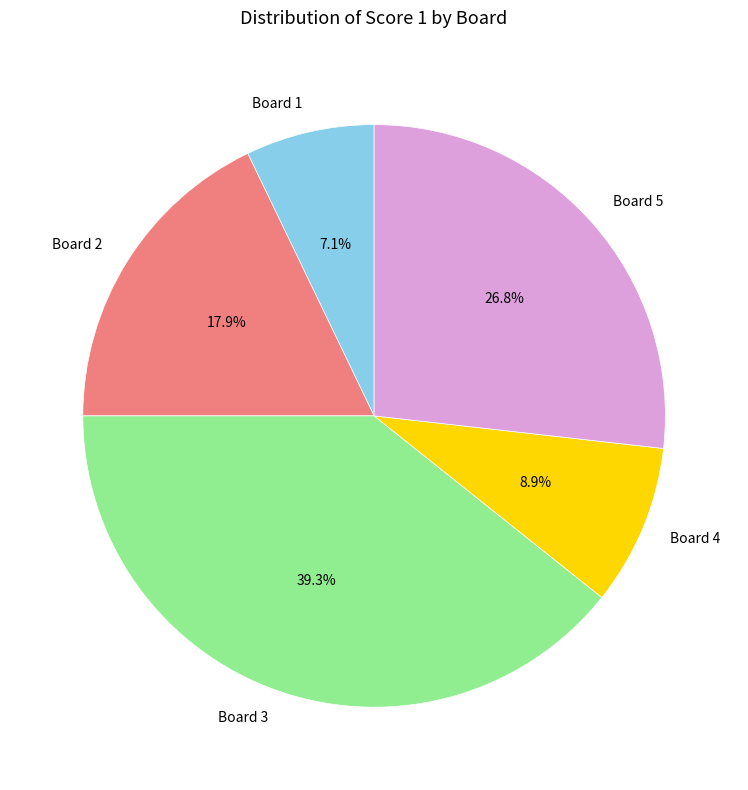

Count the number of slices in the pie.

5